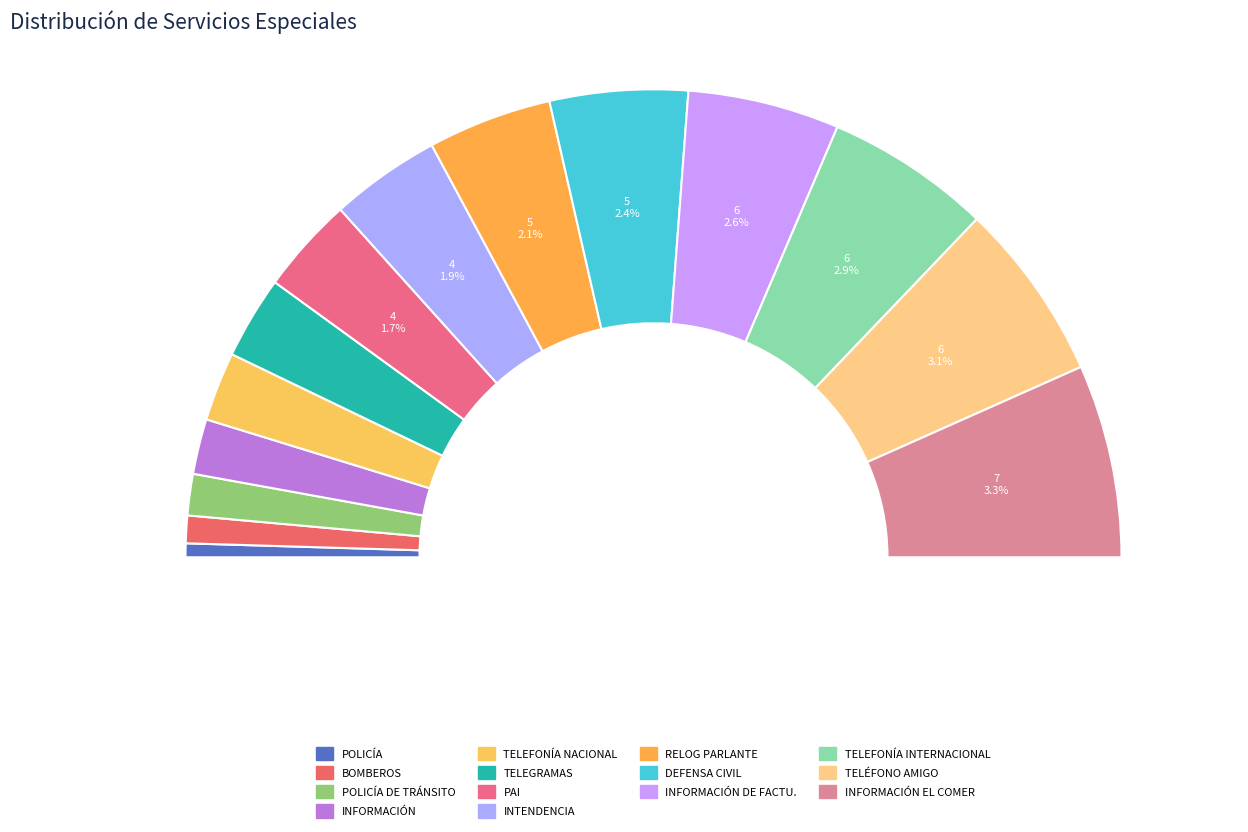

What is the largest slice in the pie chart?

INFORMACIÓN EL COMER